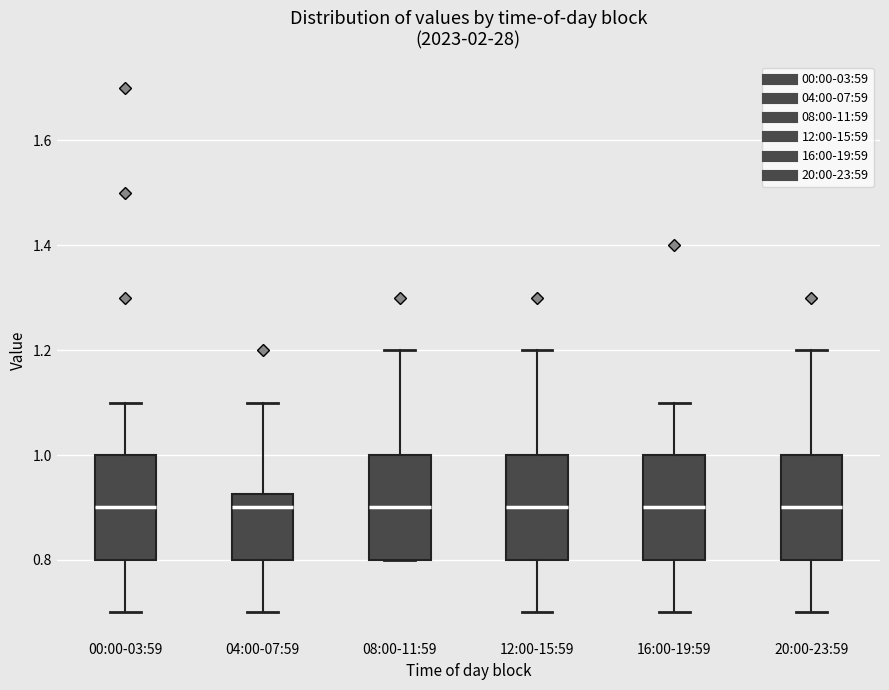

Reading left to right, read every box against the y-axis: the position of its median line, the range the box covers, and the ends of its whiskers. The values are not printed on the chart, so give them approximately, as read against the axis.

00:00-03:59: median 0.90, box 0.80 to 1.00, whiskers 0.70 to 1.10
04:00-07:59: median 0.90, box 0.80 to 0.92, whiskers 0.70 to 1.10
08:00-11:59: median 0.90, box 0.80 to 1.00, whiskers 0.80 to 1.20
12:00-15:59: median 0.90, box 0.80 to 1.00, whiskers 0.70 to 1.20
16:00-19:59: median 0.90, box 0.80 to 1.00, whiskers 0.70 to 1.10
20:00-23:59: median 0.90, box 0.80 to 1.00, whiskers 0.70 to 1.20